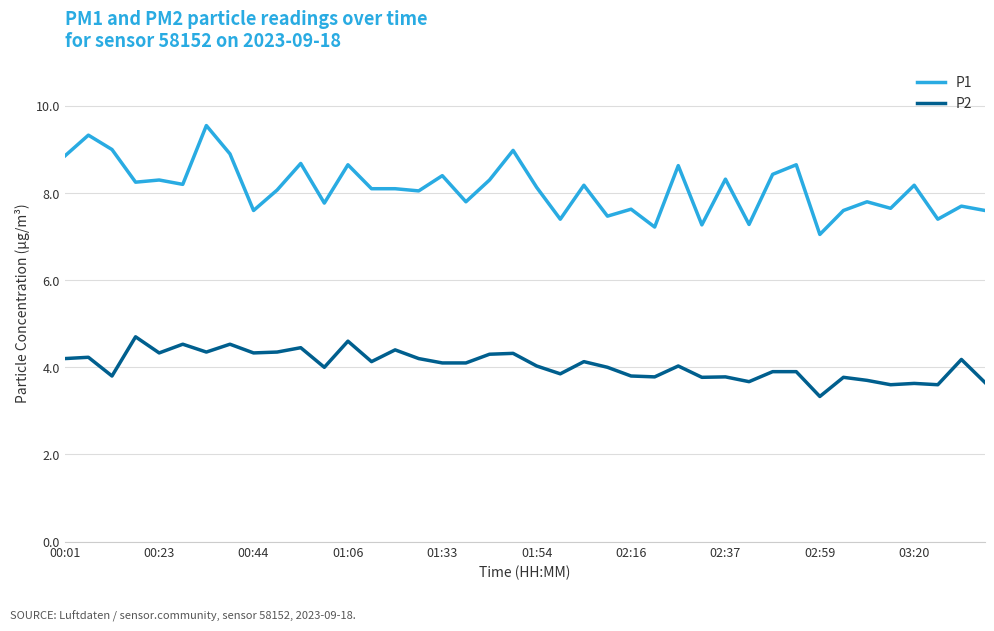

Rank the series by their average value, from highest to lowest.

P1, P2